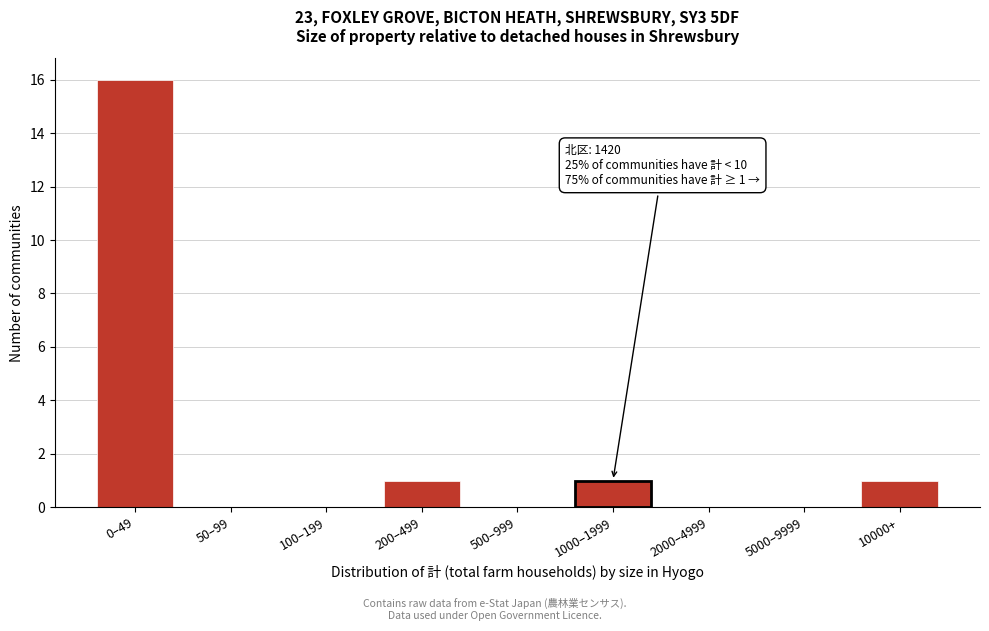

Reading left to right, what are all the values shown in this chart?

0–49=16	50–99=0	100–199=0	200–499=1	500–999=0	1000–1999=1	2000–4999=0	5000–9999=0	10000+=1